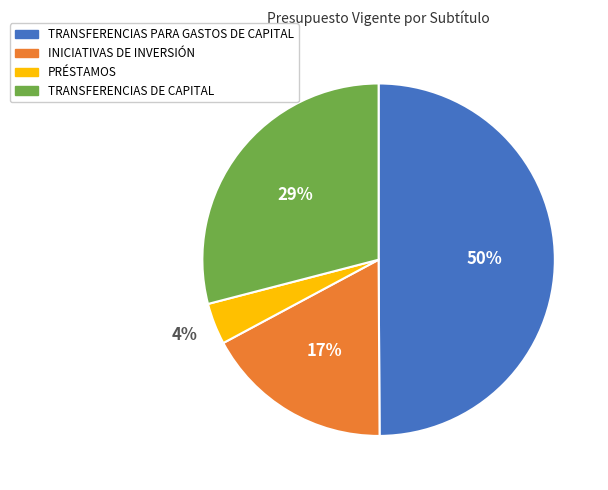

To the nearest percent, what percentage of the pie is TRANSFERENCIAS DE CAPITAL?

29%